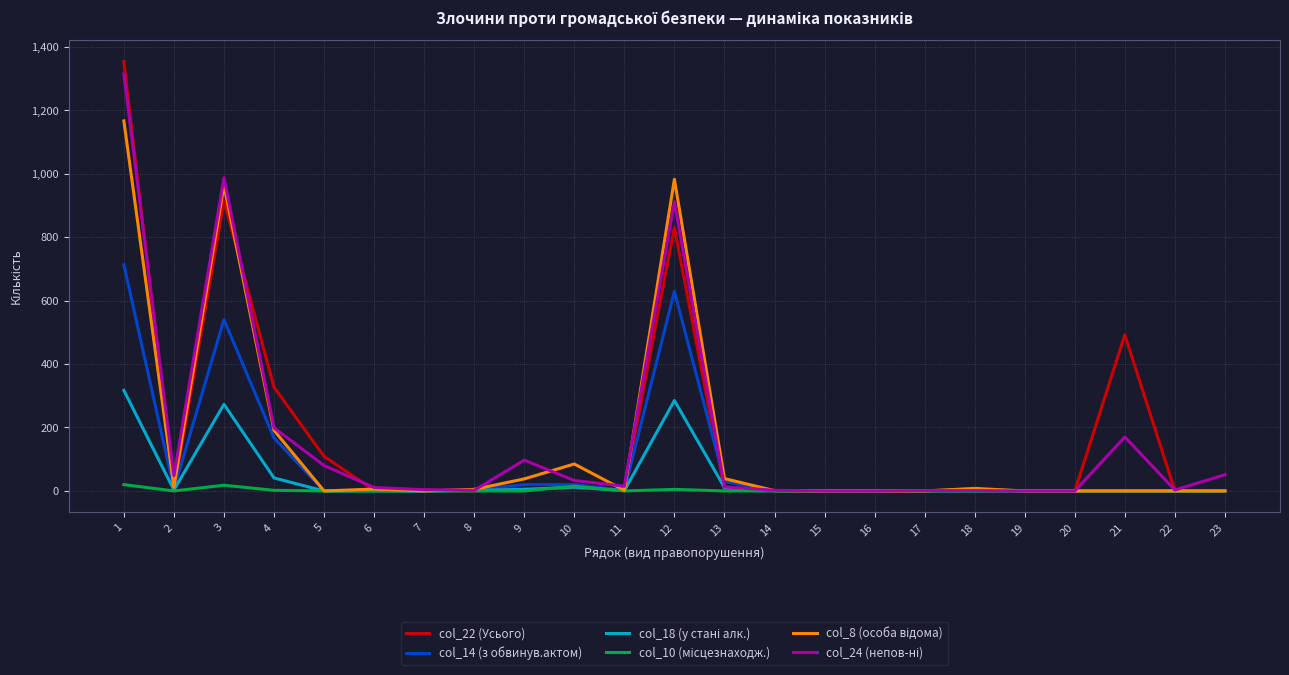

Where is the first local maximum for col_14 (з обвинув.актом)?

3